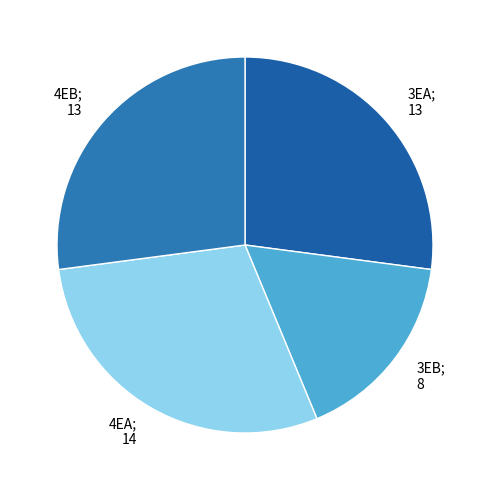

Which category has the smallest portion of the pie?

3EB